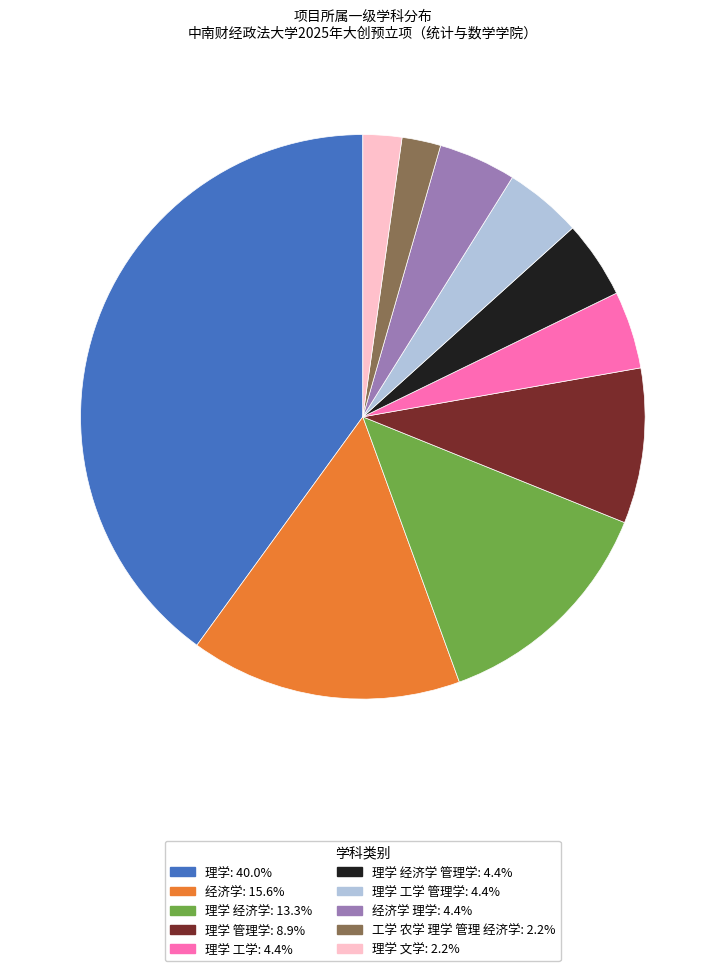

Does any single category account for the majority?

No